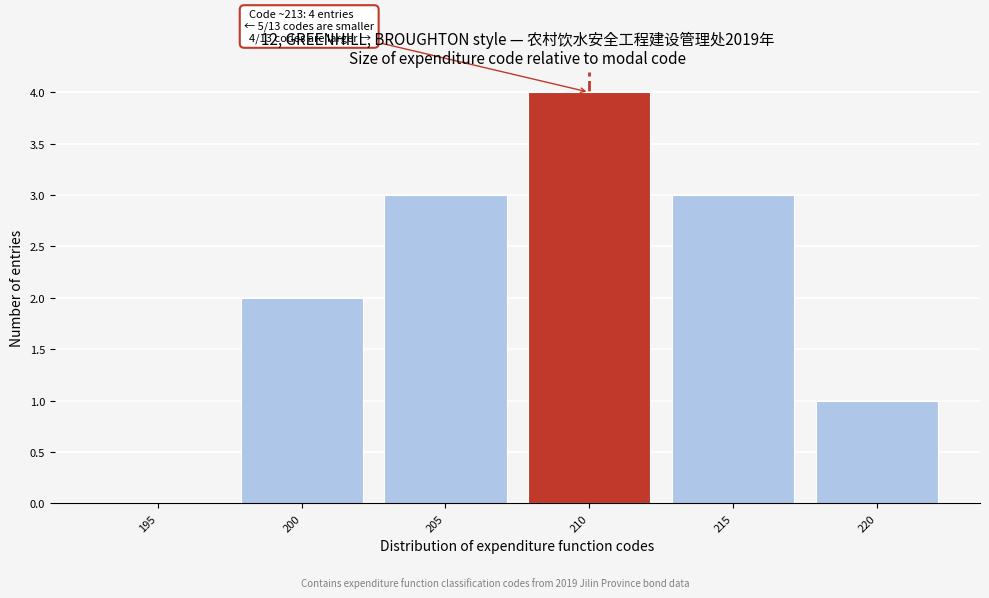

Reading left to right, transcribe all the data shown in this chart.

195=0	200=2	205=3	210=4	215=3	220=1